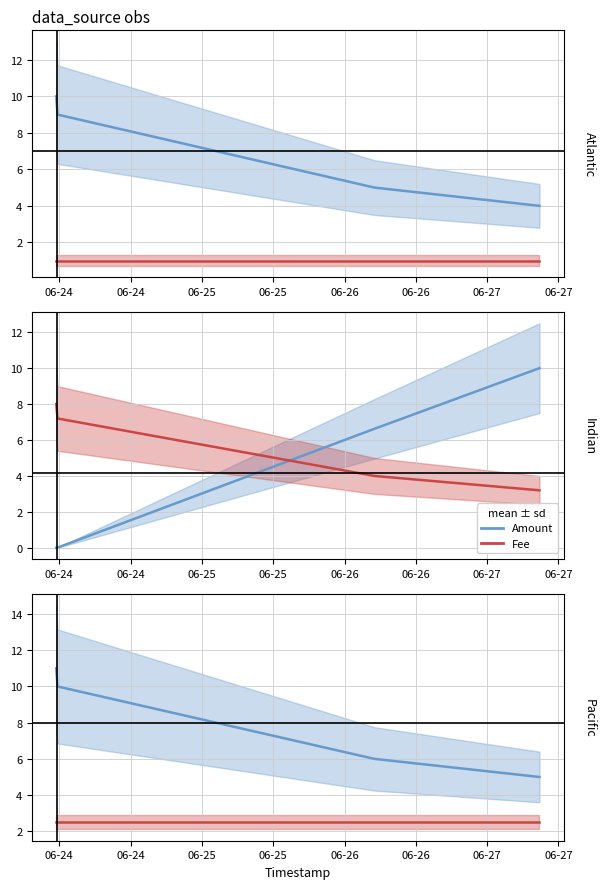

How many categories are shown in the chart?

4